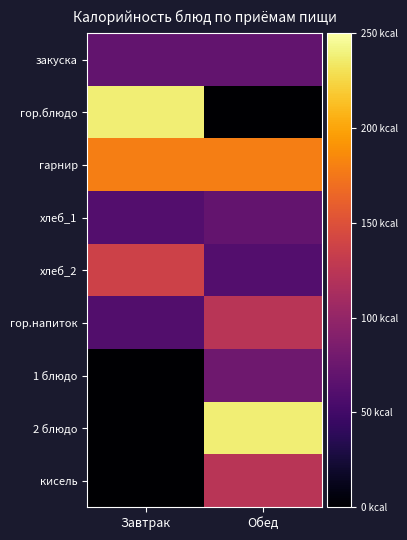

What is the maximum value shown in the chart?

237.8